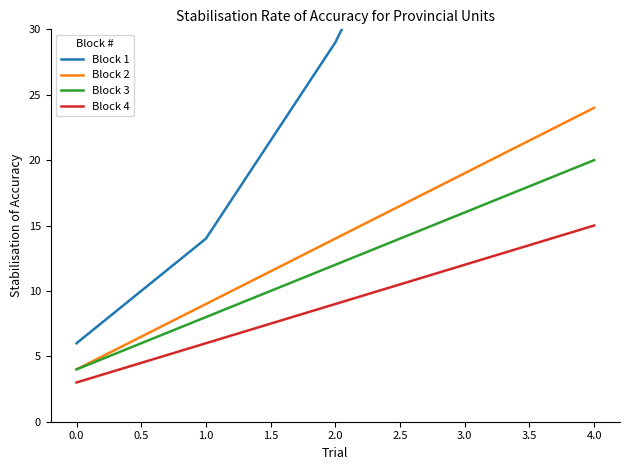

Reading right to left, transcribe all the data shown in this chart.

Block 1: 71	49	29	14	6
Block 2: 24	19	14	9	4
Block 3: 20	16	12	8	4
Block 4: 15	12	9	6	3